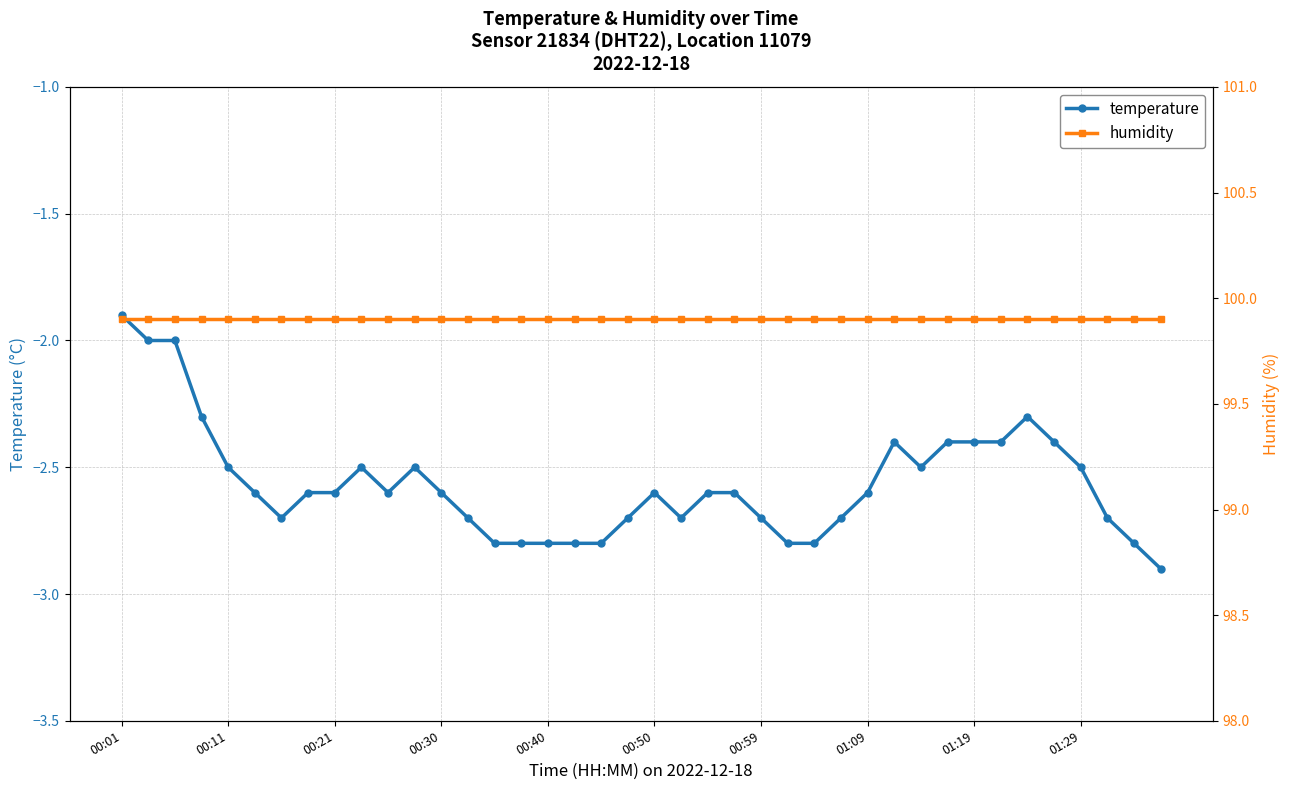

At which label does temperature reach its peak?

00:01